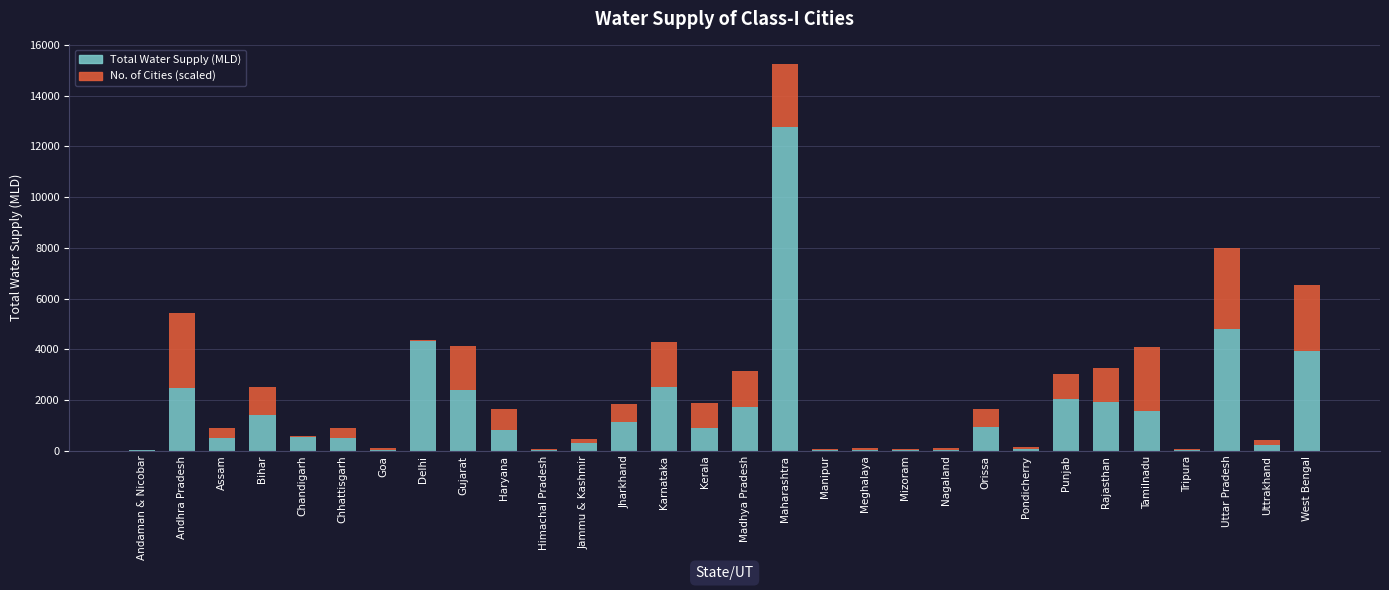

Read the Total Water Supply (MLD) value at West Bengal.

3949.1